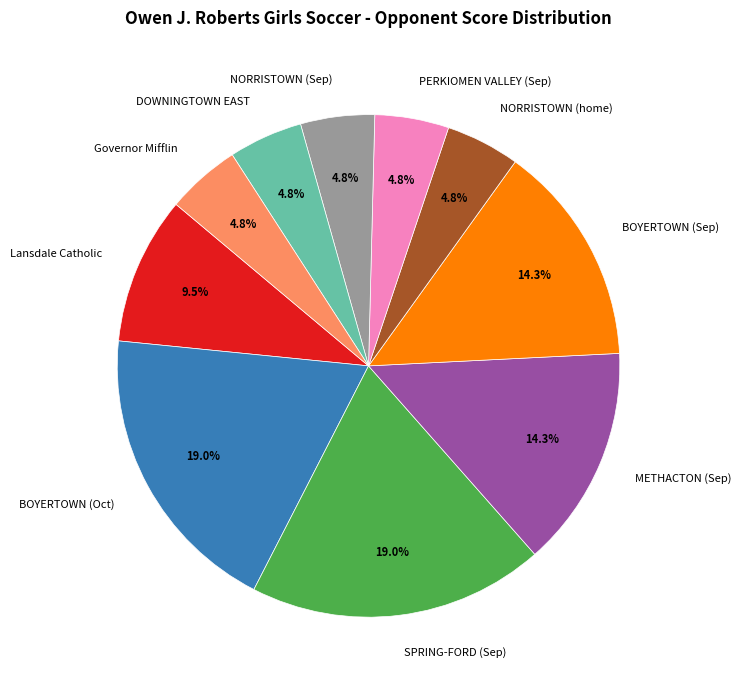

Between BOYERTOWN (Oct) and BOYERTOWN (Sep), which is larger?

BOYERTOWN (Oct)